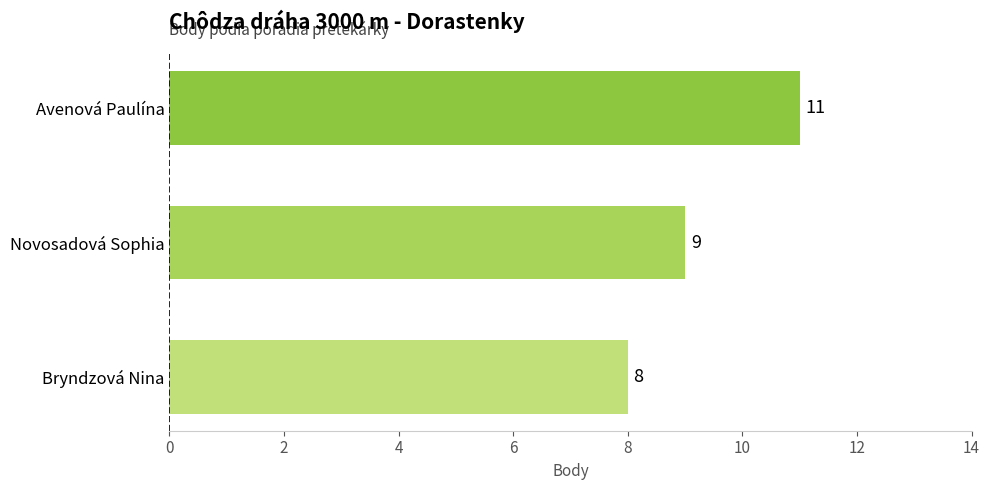

What is the sum of all values?

28